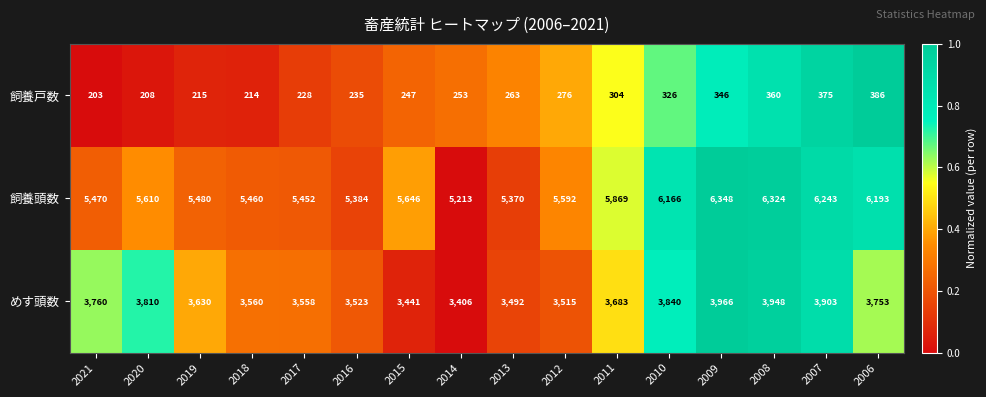

What is the average value of the 飼養戸数 series?

277